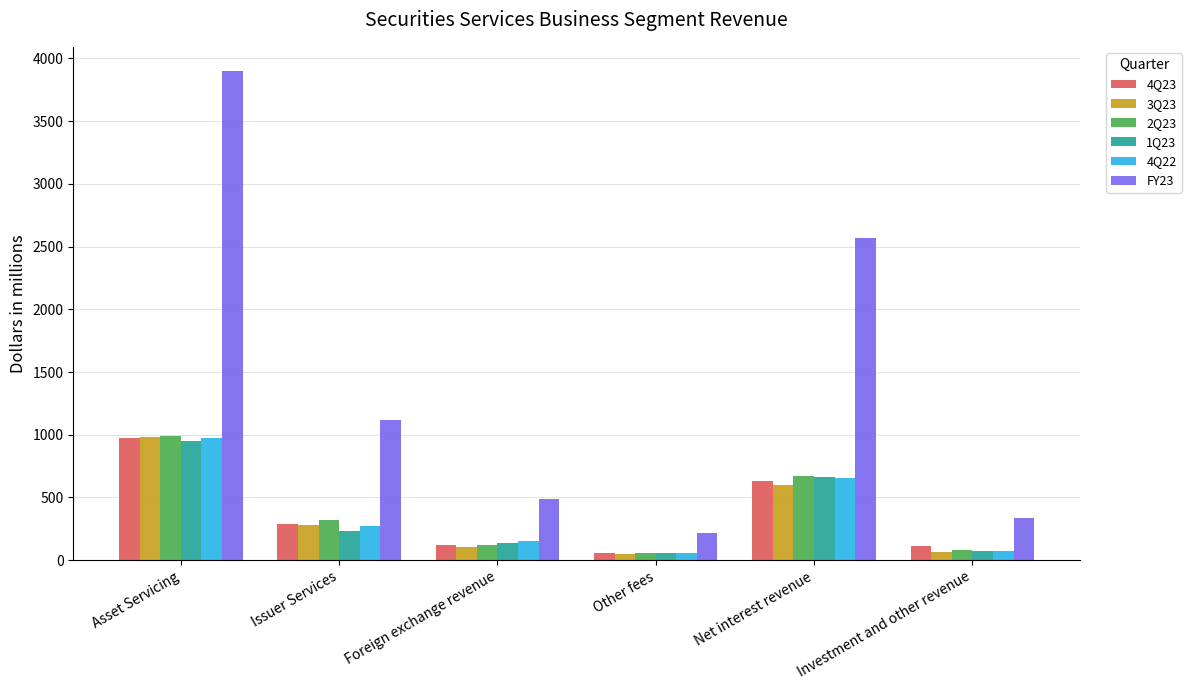

What is the total value across all series at Issuer Services?

2513